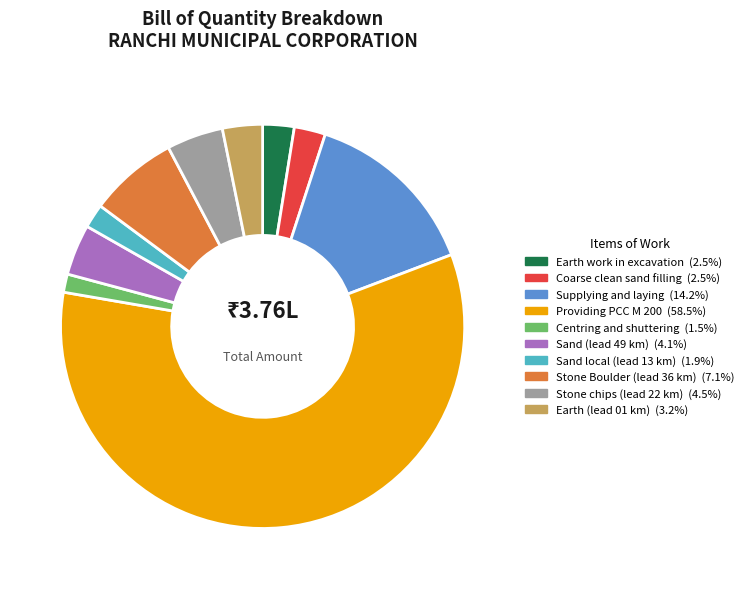

Is it true that Centring and shuttering is 11% of the pie?

False